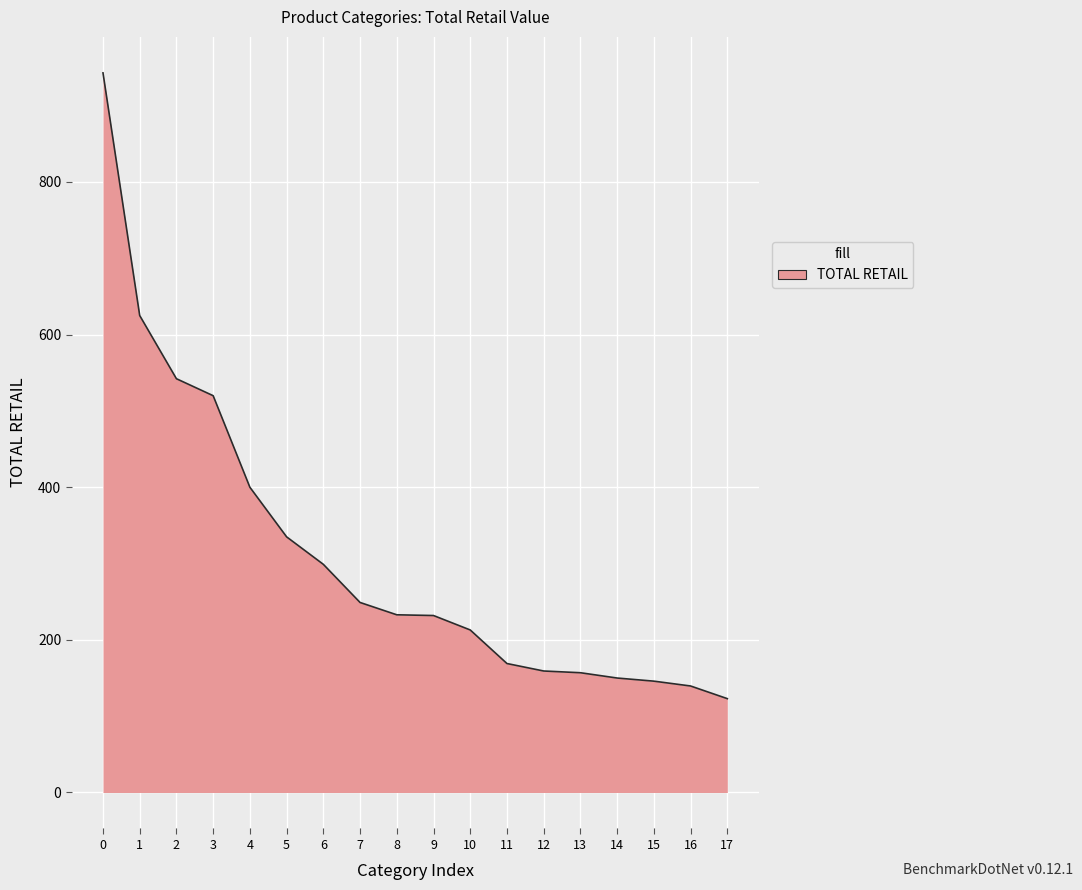

How many lines are shown in the chart?

1